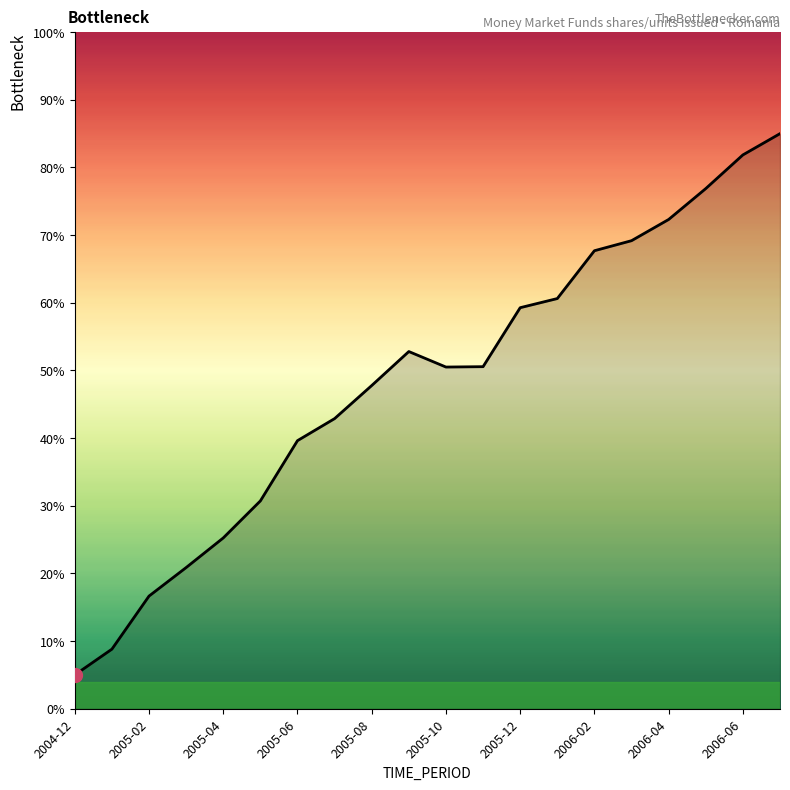

What is the maximum value shown in the chart?

85.0